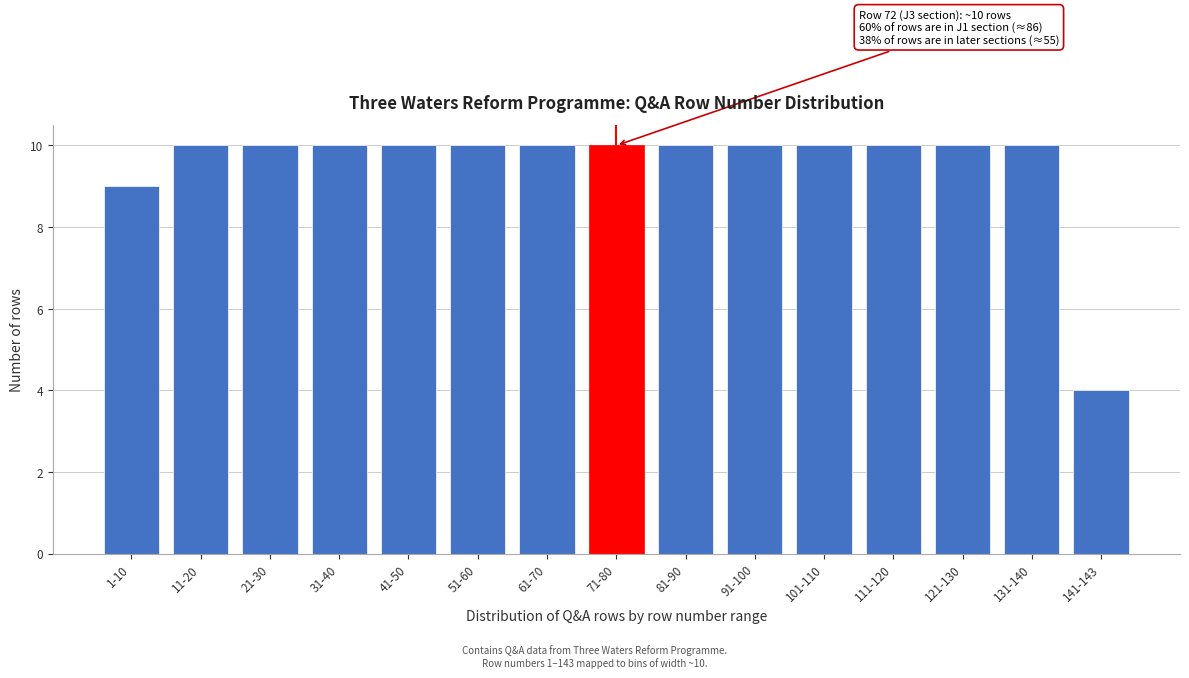

Reading left to right, extract all data points from this chart.

9	10	10	10	10	10	10	10	10	10	10	10	10	10	4